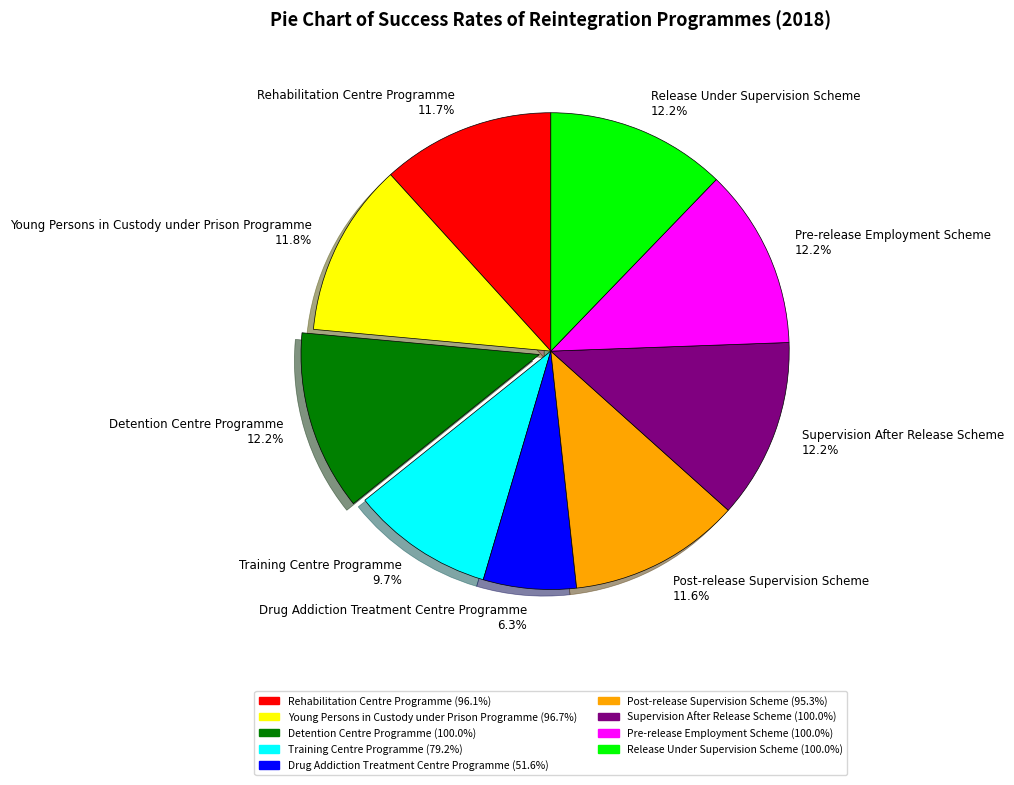

To the nearest percent, what is the average slice percentage?

11%